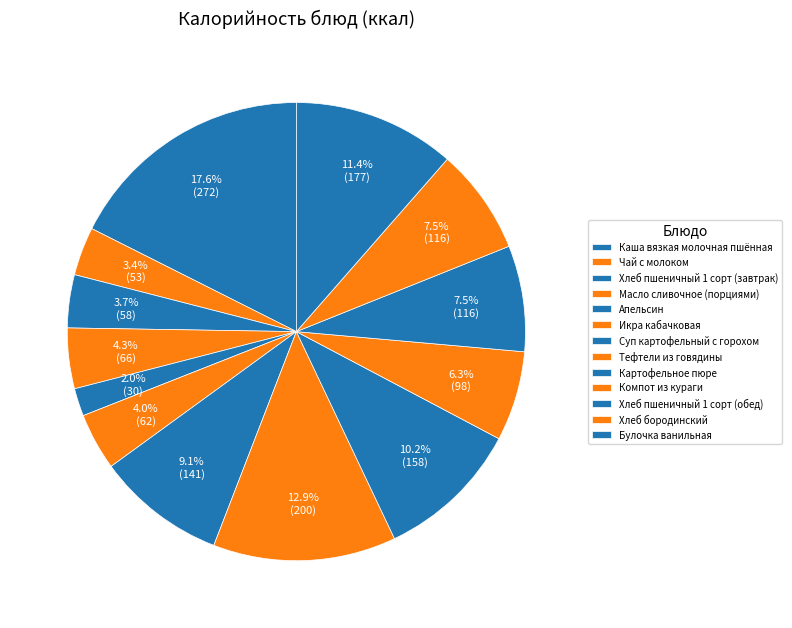

What is the largest slice in the pie chart?

Каша вязкая молочная пшённая